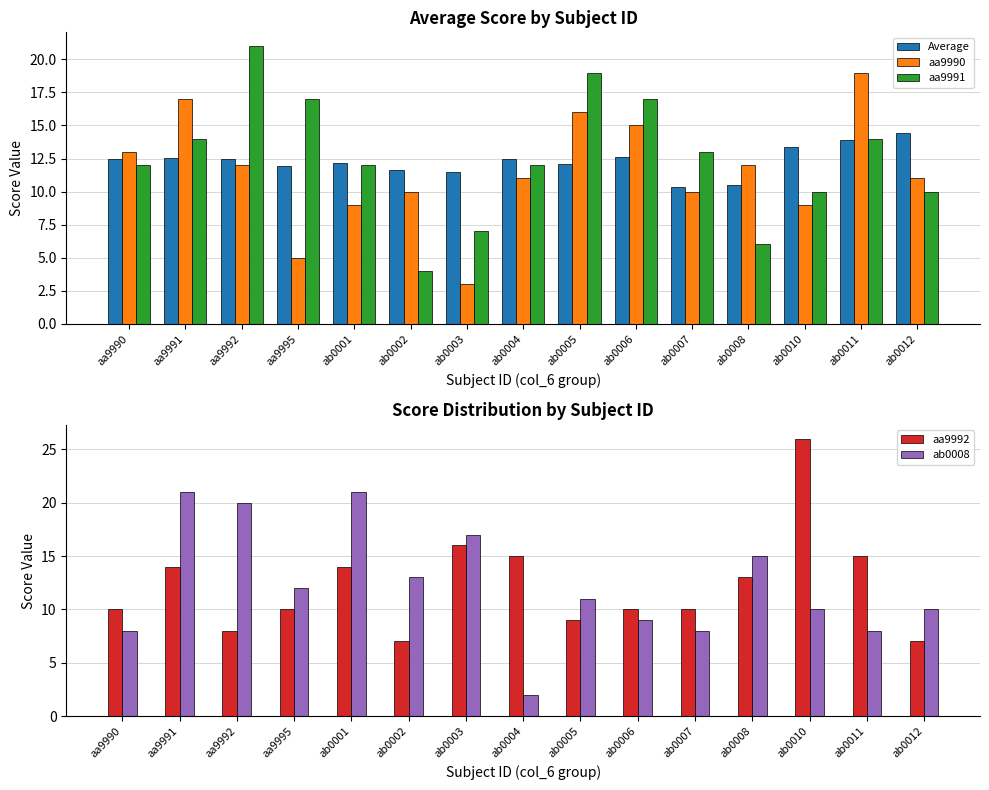

At which label is Average closest to 12?

aa9995